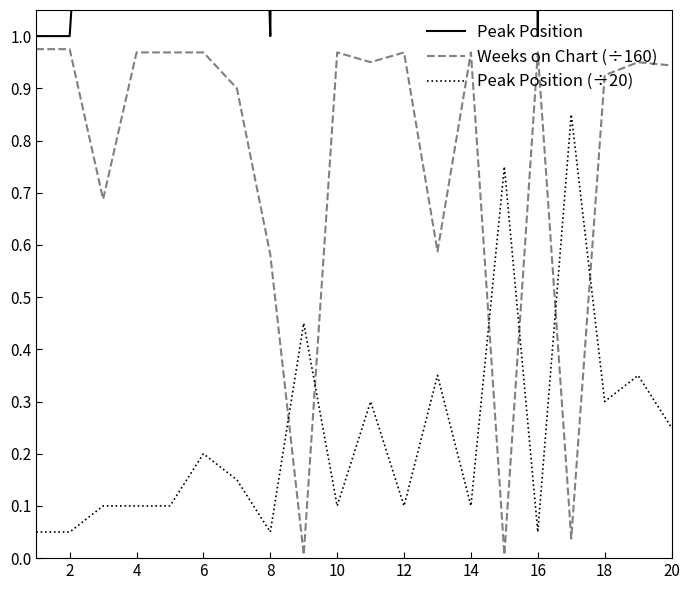

After their last crossing, which series has the higher values: Peak Position (÷20) or Weeks on Chart (÷160)?

Weeks on Chart (÷160)